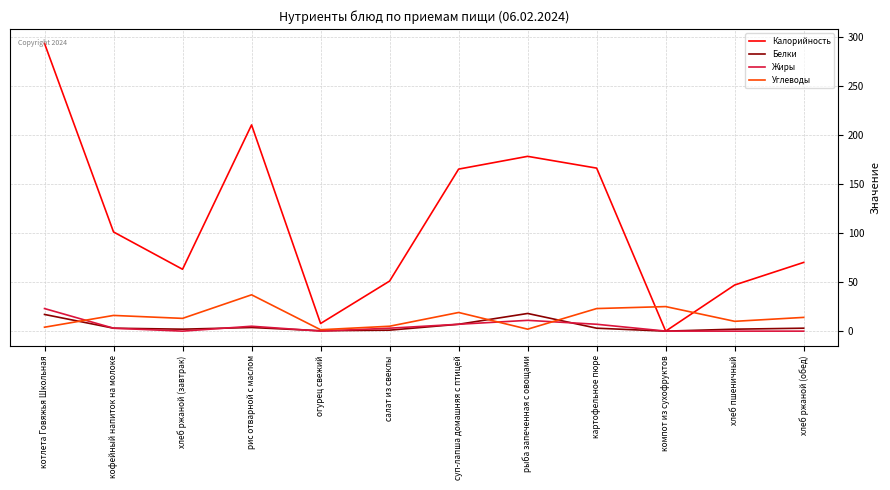

How many interior local peaks does the Углеводы series have?

4